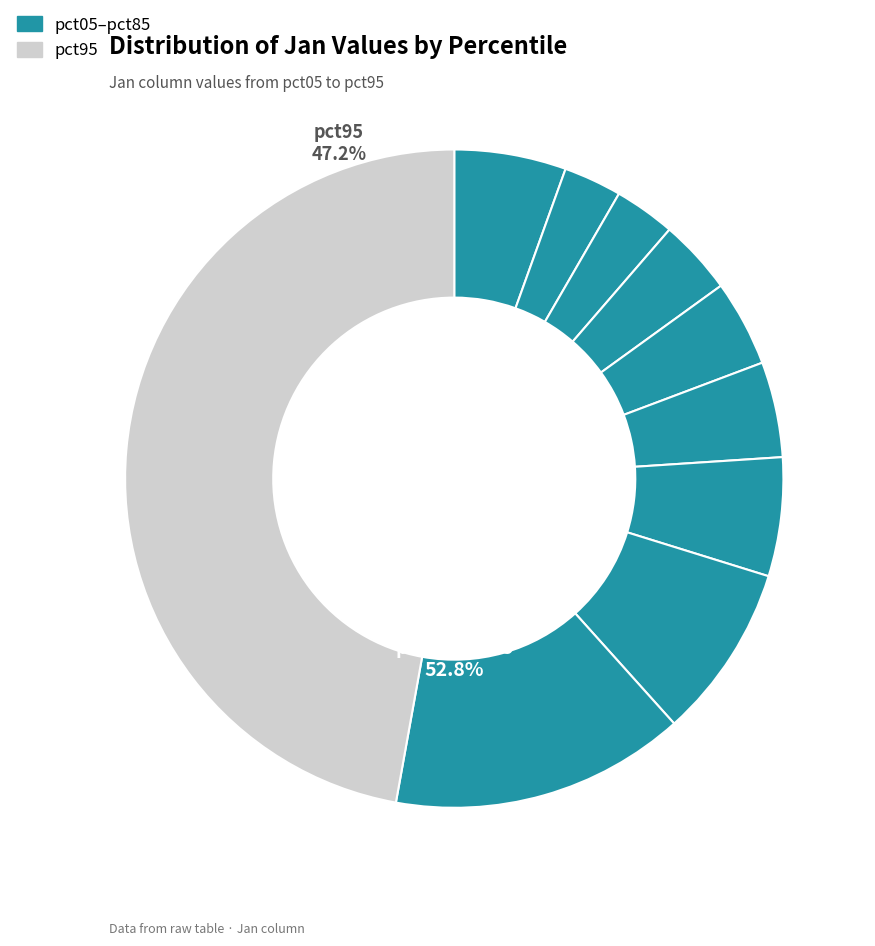

What percentage is the pct05 slice, to the nearest percent?

5%